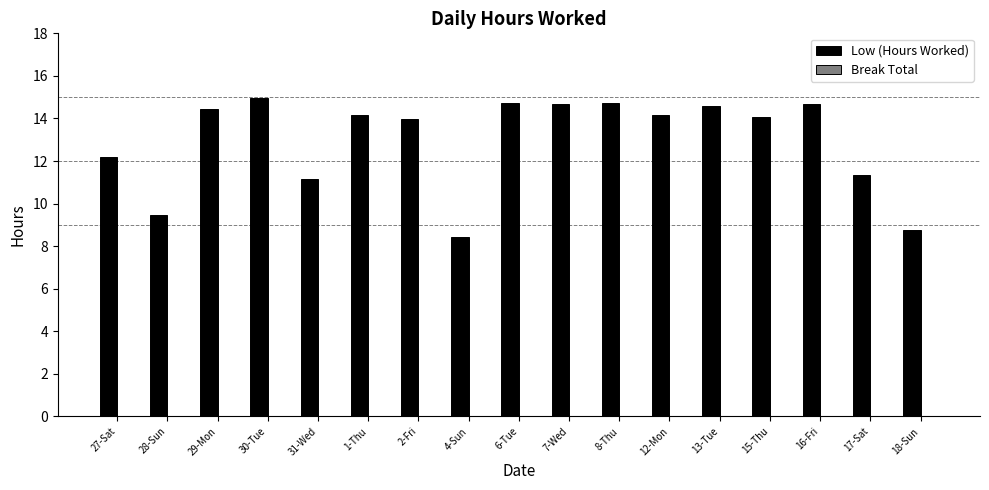

What is the label of the 6th bar from the right?

12-Mon